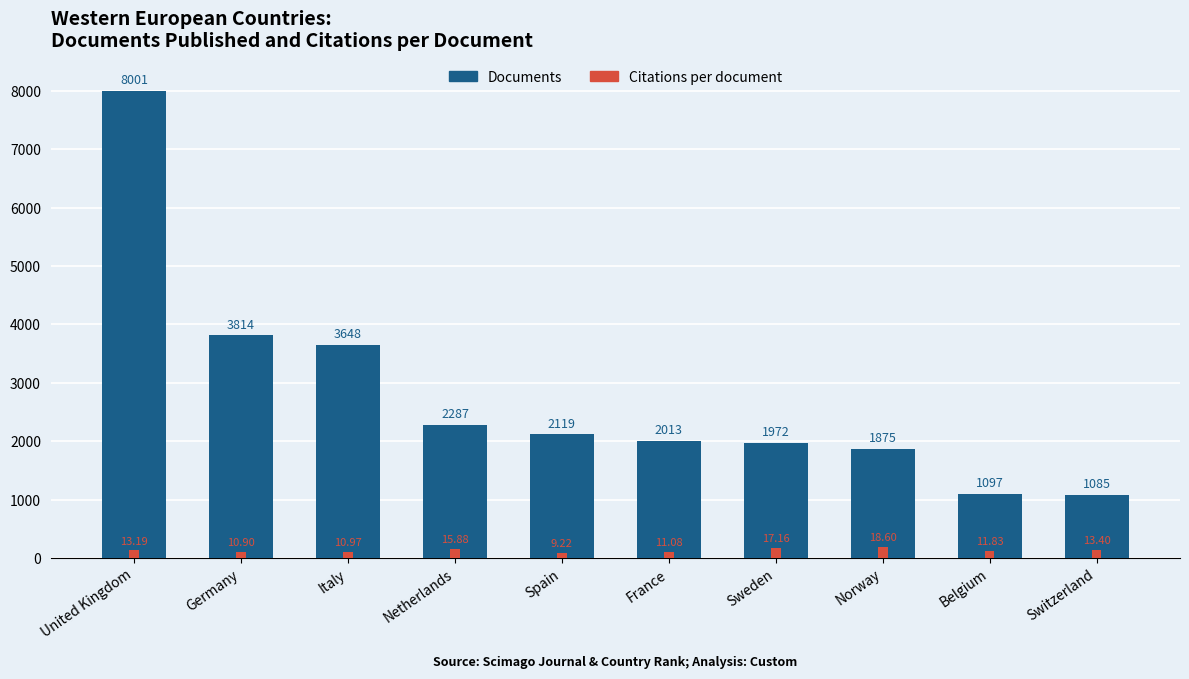

Reading left to right, what are all the values shown in this chart?

Documents: United Kingdom=8001.0	Germany=3814.0	Italy=3648.0	Netherlands=2287.0	Spain=2119.0	France=2013.0	Sweden=1972.0	Norway=1875.0	Belgium=1097.0	Switzerland=1085.0
Citations per document (×10): United Kingdom=131.9	Germany=109.0	Italy=109.7	Netherlands=158.8	Spain=92.2	France=110.8	Sweden=171.6	Norway=186.0	Belgium=118.3	Switzerland=134.0